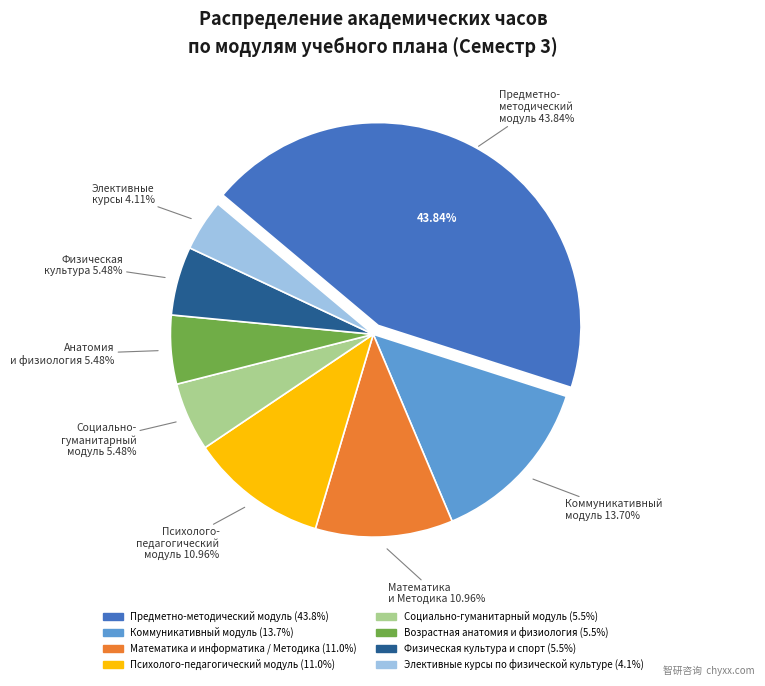

To the nearest percent, what portion does Физическая культура и спорт represent?

5%